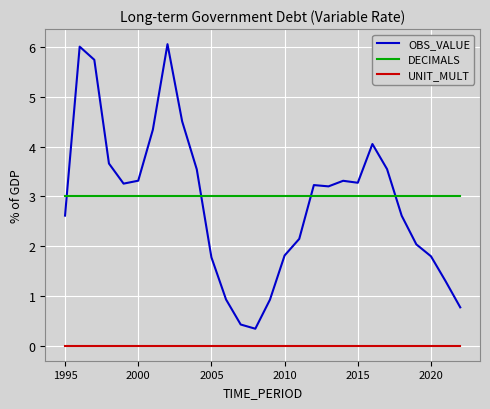

True or false: DECIMALS and UNIT_MULT cross at least once.

False